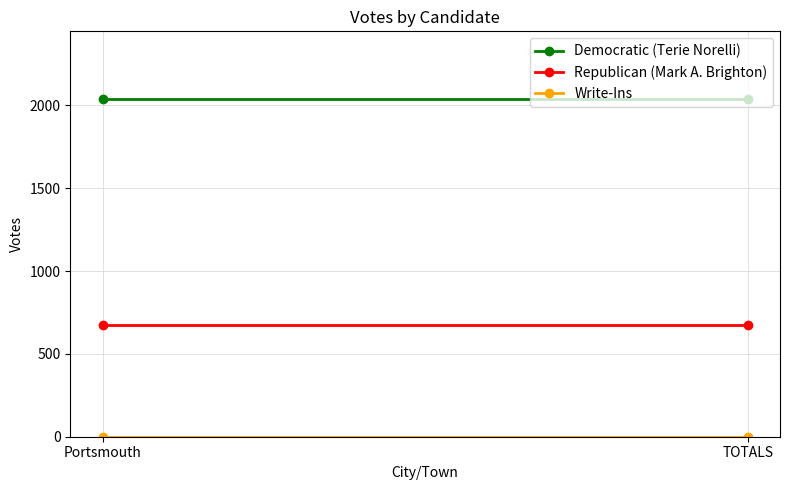

At which label is Democratic (Terie Norelli) closest to 2039?

Portsmouth